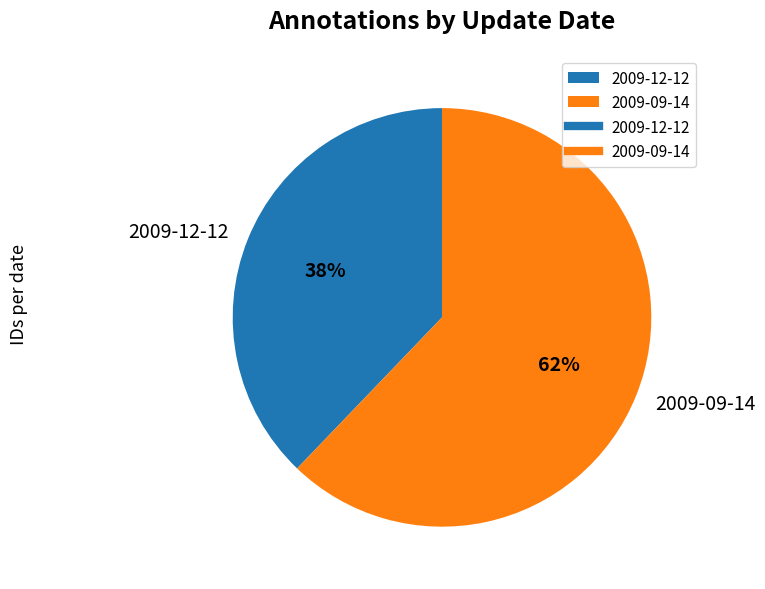

Count the number of slices in the pie.

2